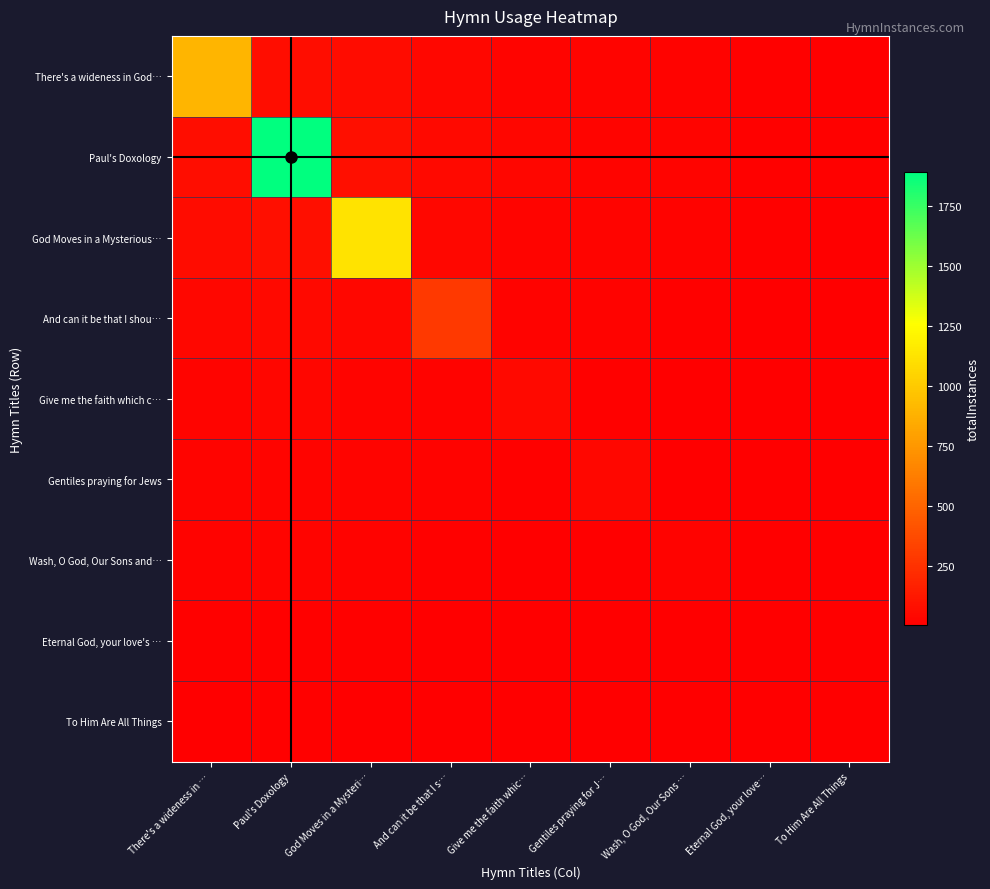

Which has a higher value, Give me the faith whic… or Eternal God, your love…?

Give me the faith whic…